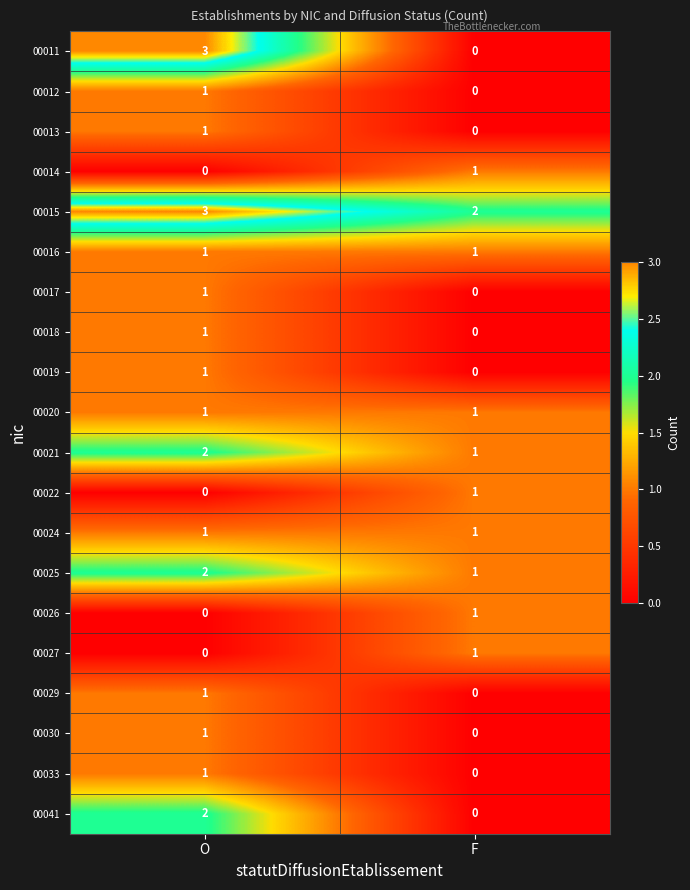

The 00012 series shows 1 at O. True or false?

True